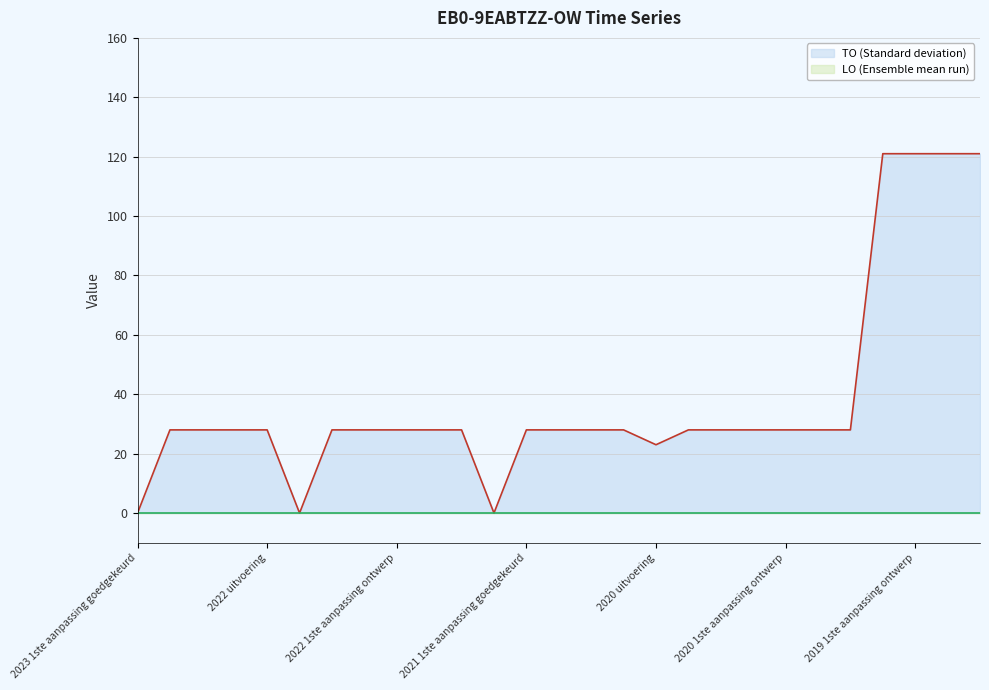

What is the greatest value displayed?

121